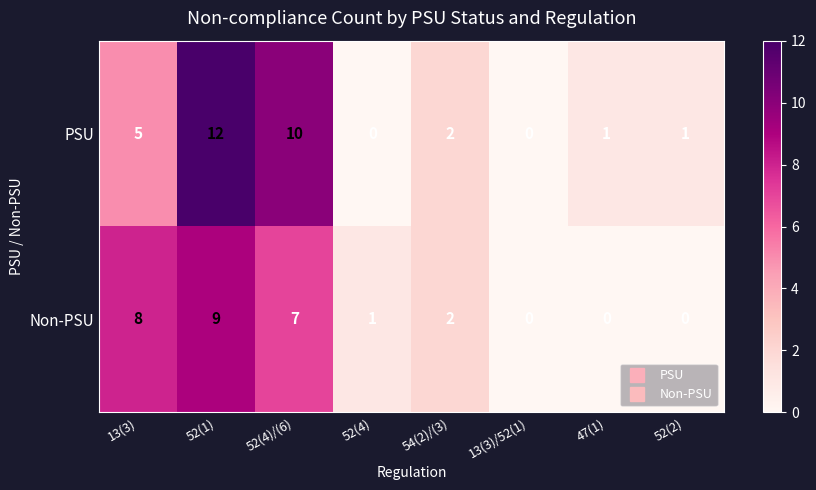

Reading left to right, list all the values displayed in this chart.

PSU: 5	12	10	0	2	0	1	1
Non-PSU: 8	9	7	1	2	0	0	0